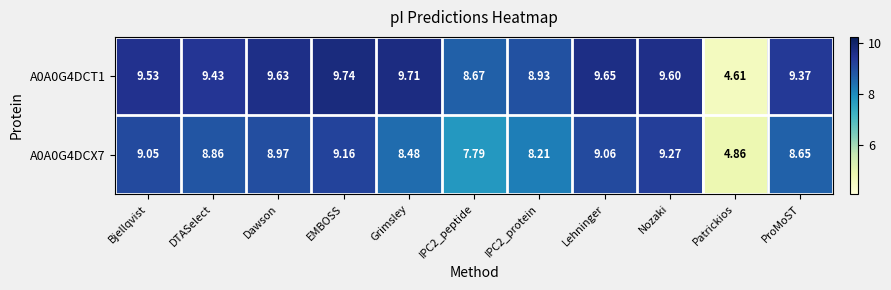

Which category has the lowest value in the A0A0G4DCX7 series?

Patrickios